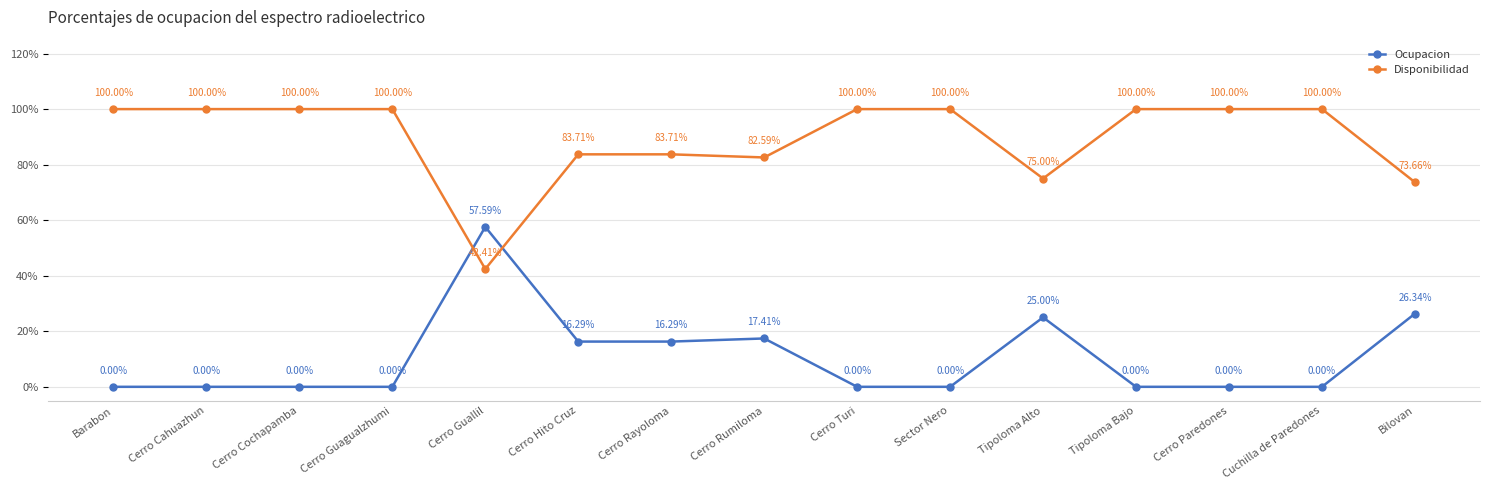

The Ocupacion series shows 25.0 at Tipoloma Alto. True or false?

True